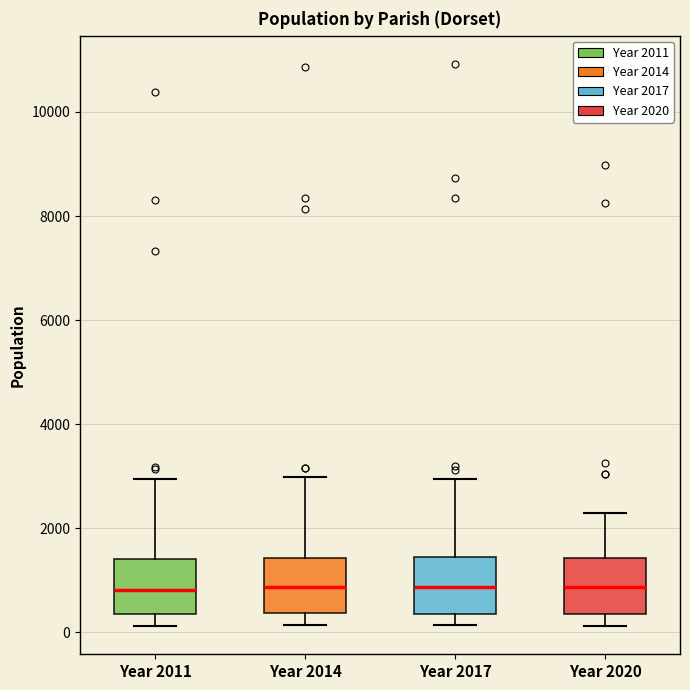

Reading left to right, read every box against the y-axis: the position of its median line, the range the box covers, and the ends of its whiskers. The values are not printed on the chart, so give them approximately, as read against the axis.

Year 2011: median 800, box 400 to 1400, whiskers 200 to 3000
Year 2014: median 800, box 400 to 1400, whiskers 200 to 3000
Year 2017: median 800, box 400 to 1400, whiskers 200 to 3000
Year 2020: median 800, box 400 to 1400, whiskers 200 to 2200